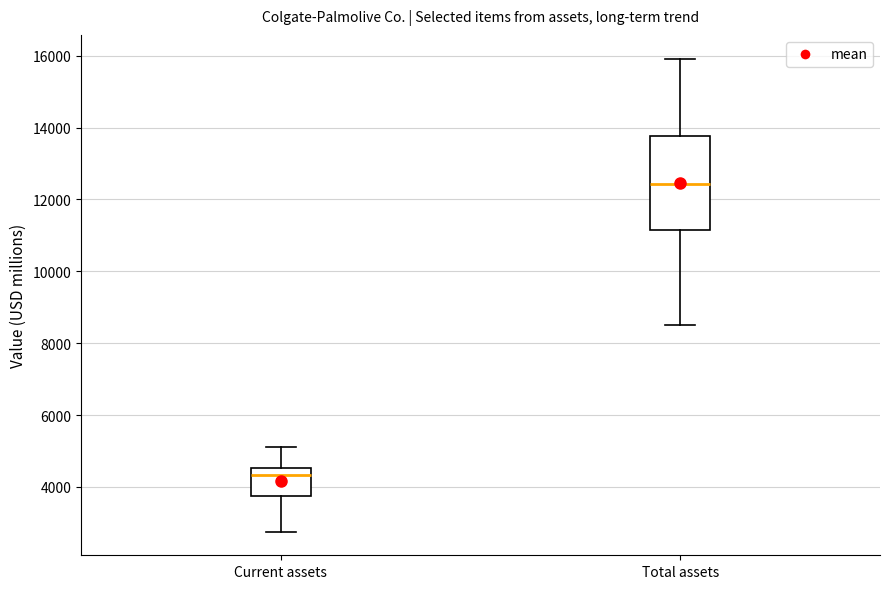

Reading left to right, read every box against the y-axis: the position of its median line, the range the box covers, and the ends of its whiskers. The values are not printed on the chart, so give them approximately, as read against the axis.

Current assets: median 4400, box 3800 to 4600, whiskers 2800 to 5200
Total assets: median 12400, box 11200 to 13800, whiskers 8600 to 16000